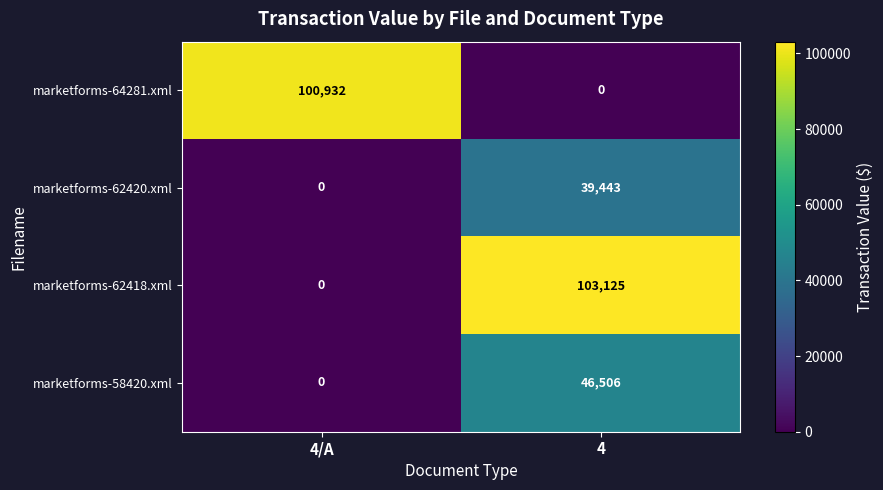

Count the number of categories in the chart.

2